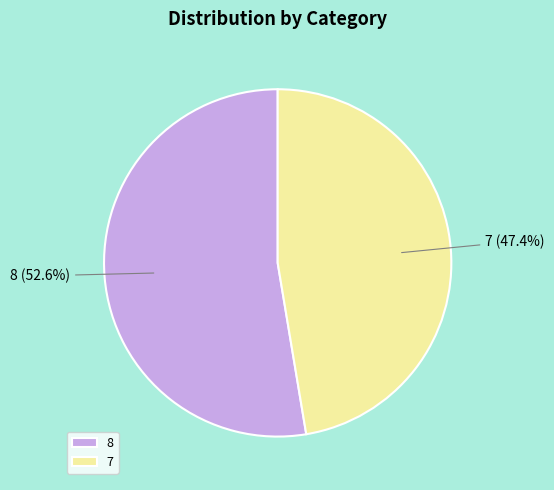

Count the number of slices in the pie.

2